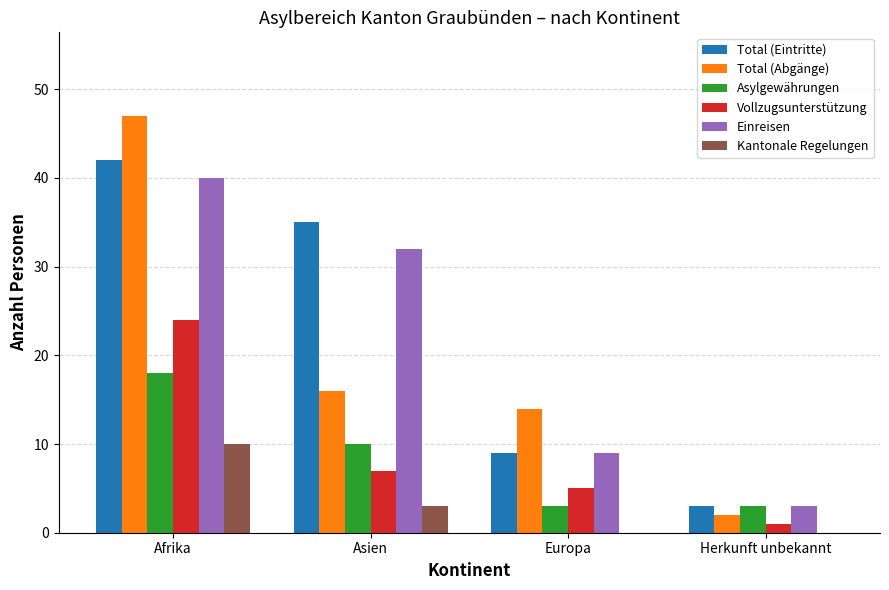

At which category is the sum across all series the highest?

Afrika